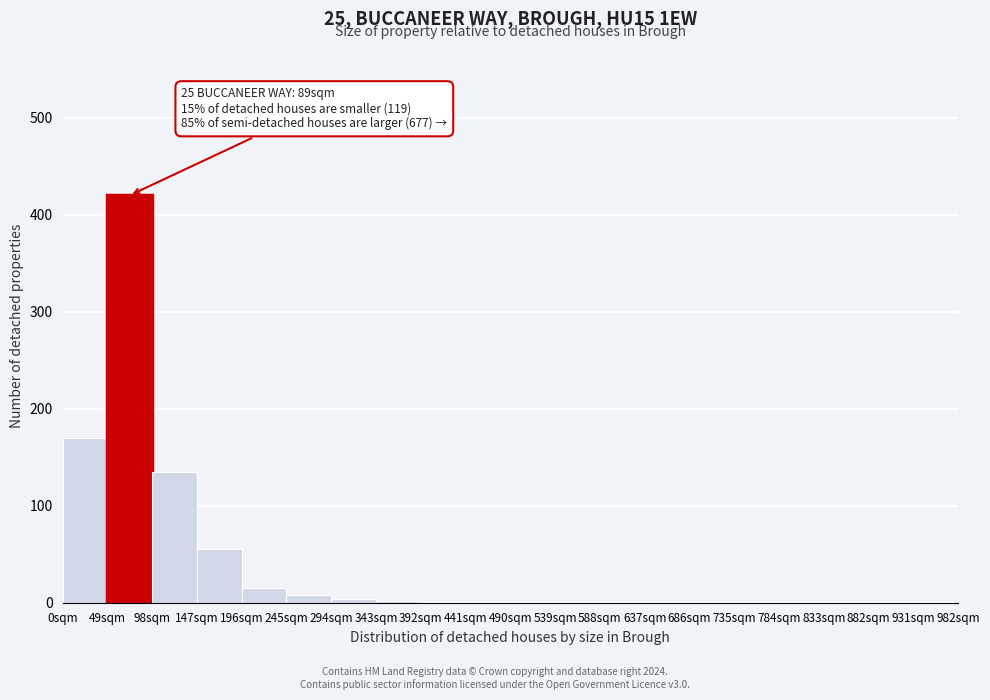

Which range on the x-axis has the tallest bar?

49 to 98